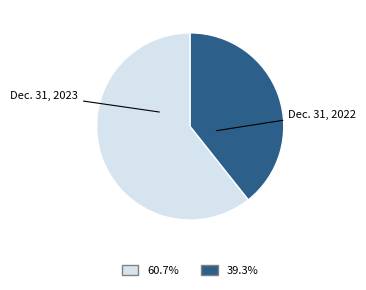

Which slice is the largest?

Dec. 31, 2023